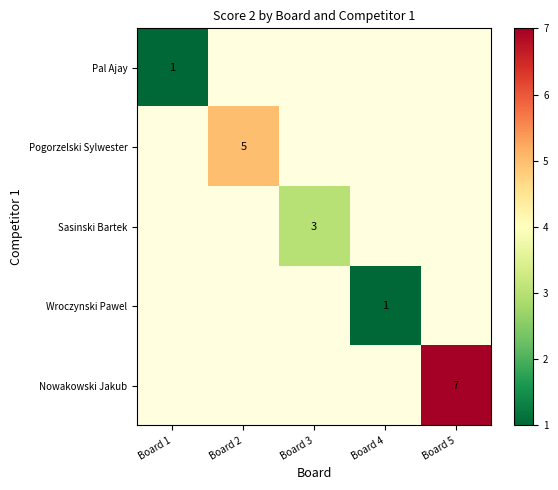

Count the number of categories in the chart.

5